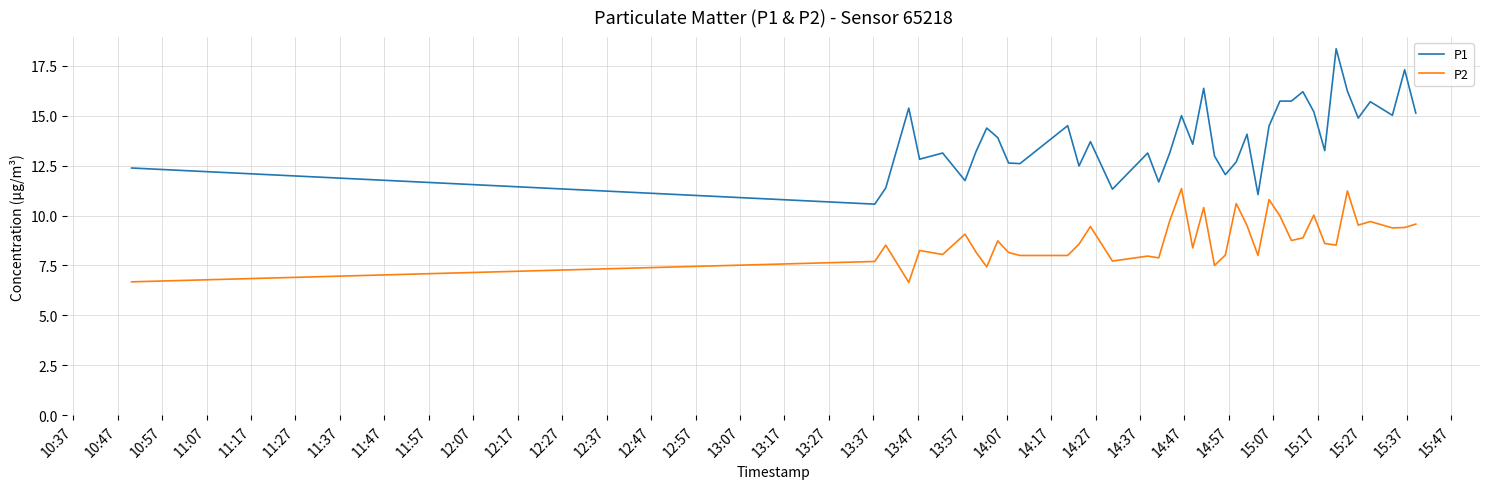

Which series has the largest total across all categories?

P1